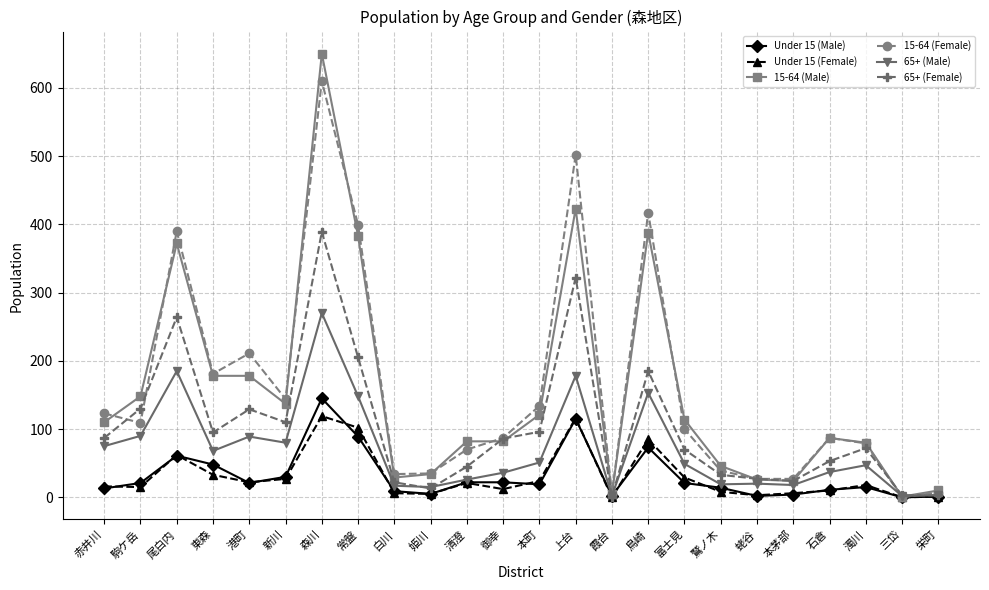

What is the difference between the 15-64 (Female) values at 尾白内 and 駒ケ岳?

281